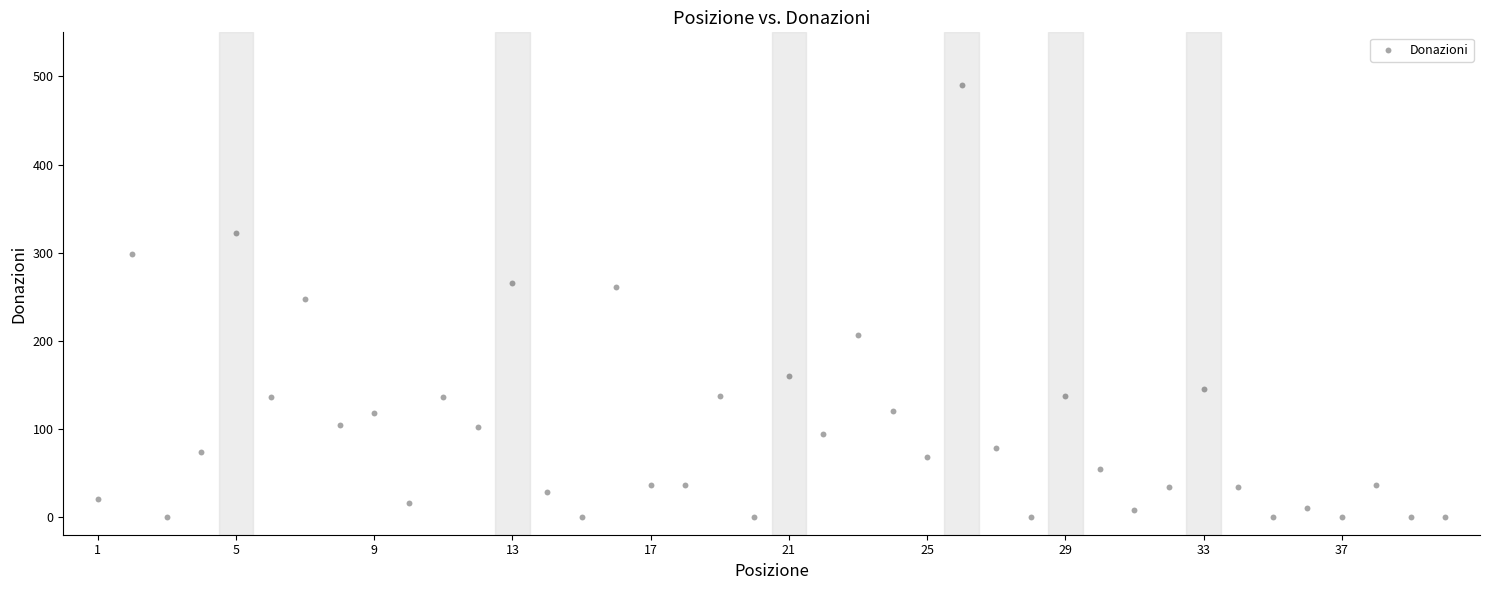

What is the range of Y values (max minus min)?

490